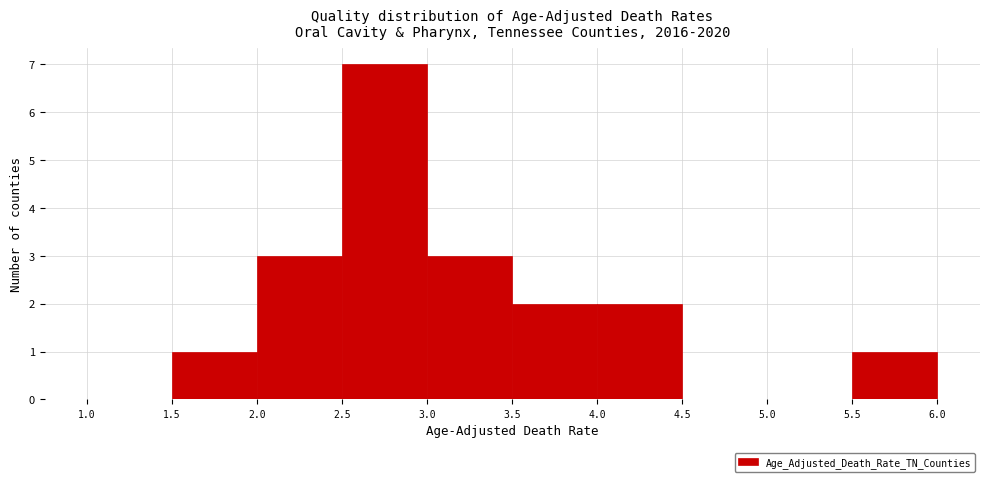

What is the height of the bar covering 1.5 to 2.0 on the x-axis? The values are not printed on the chart, so give them approximately, as read against the axis.

1